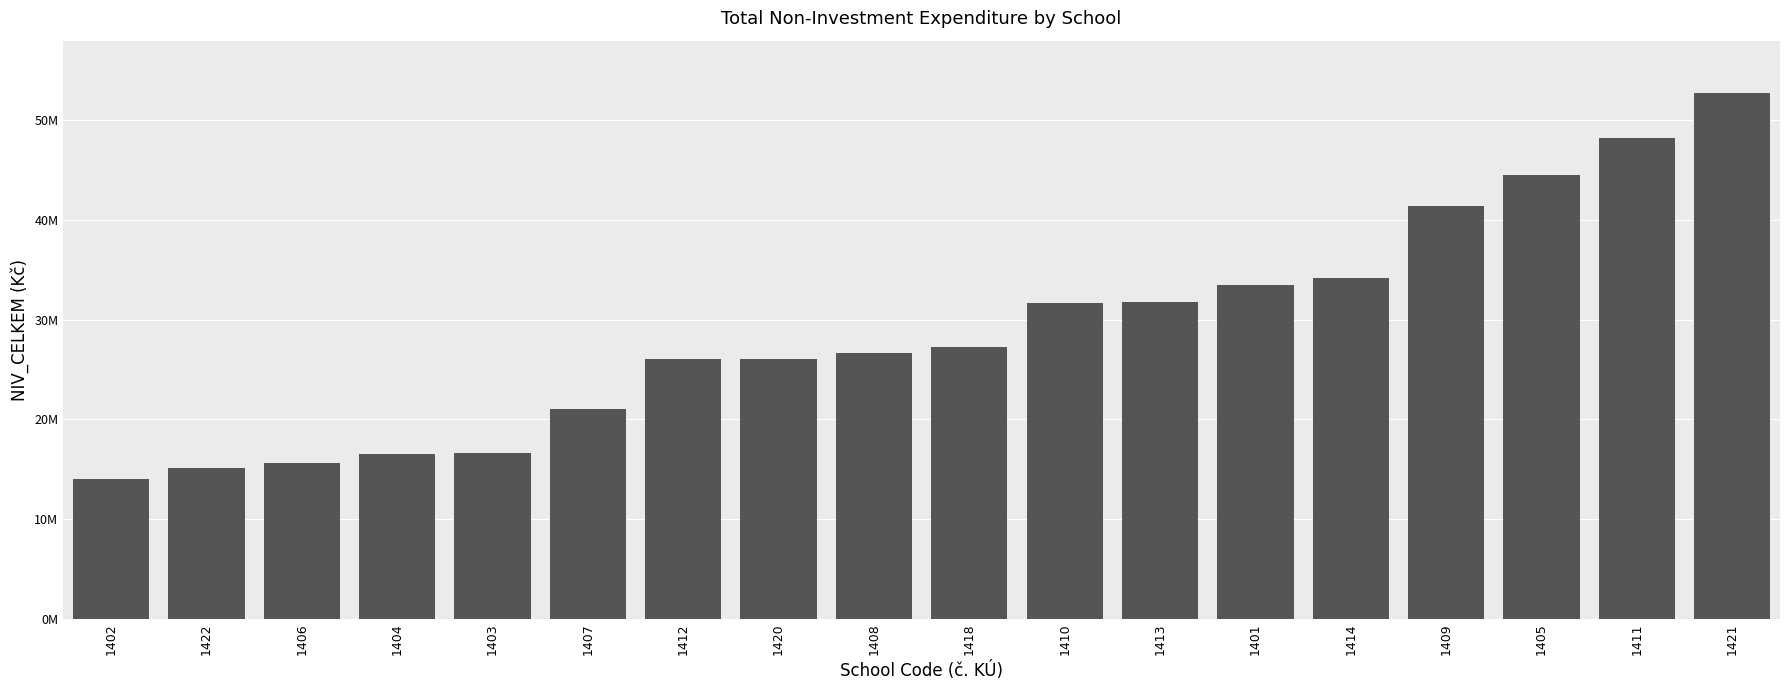

What is the label of the 12th bar from the left?

1413